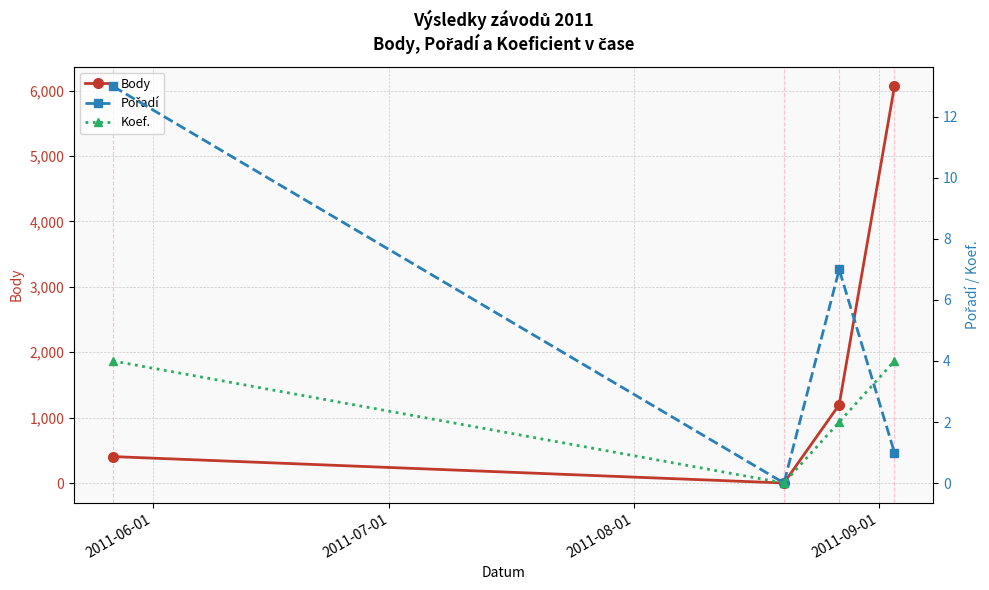

How many interior local valleys does the Body series have?

1